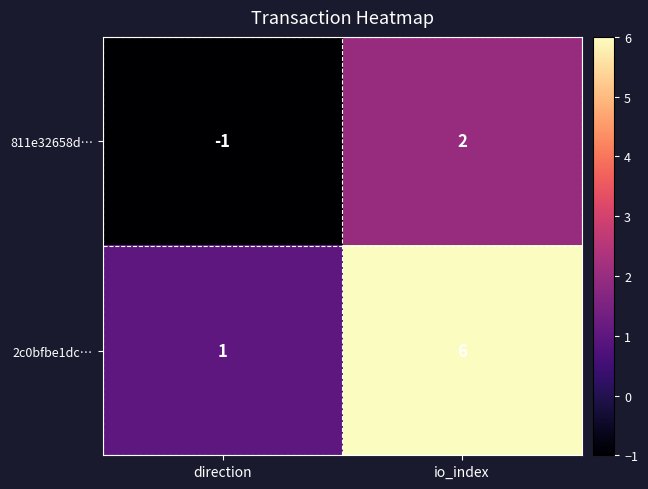

What is the minimum value shown in the chart?

-1